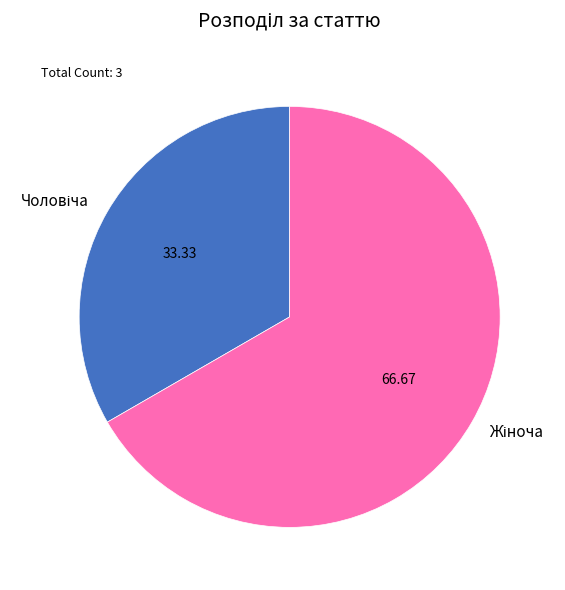

Does any single category account for the majority?

Yes